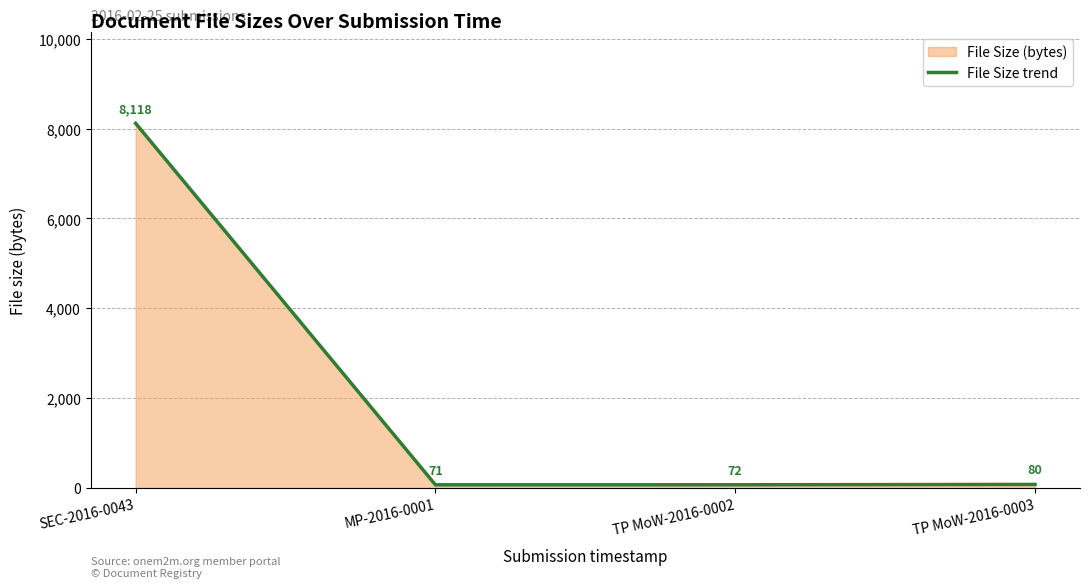

Does the chart have visible grid lines?

Yes